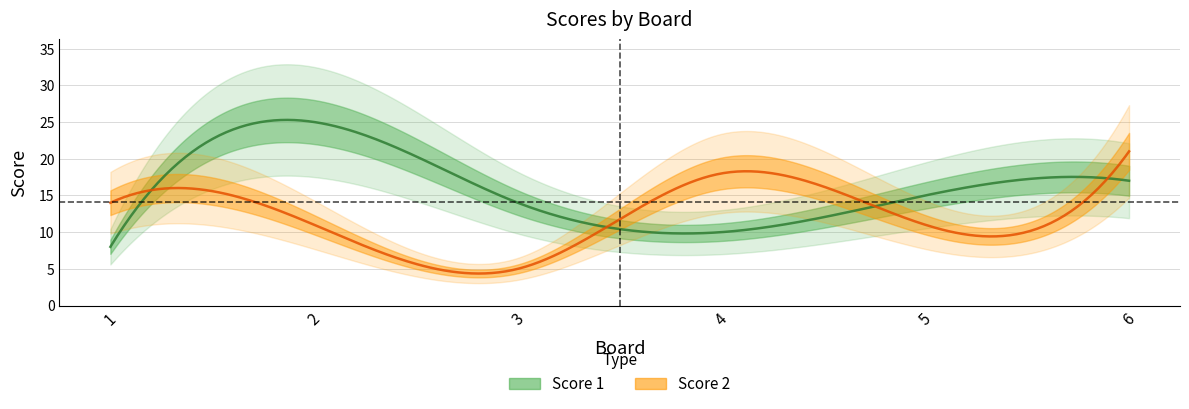

What are all the series names shown in the legend?

Score 1, Score 2